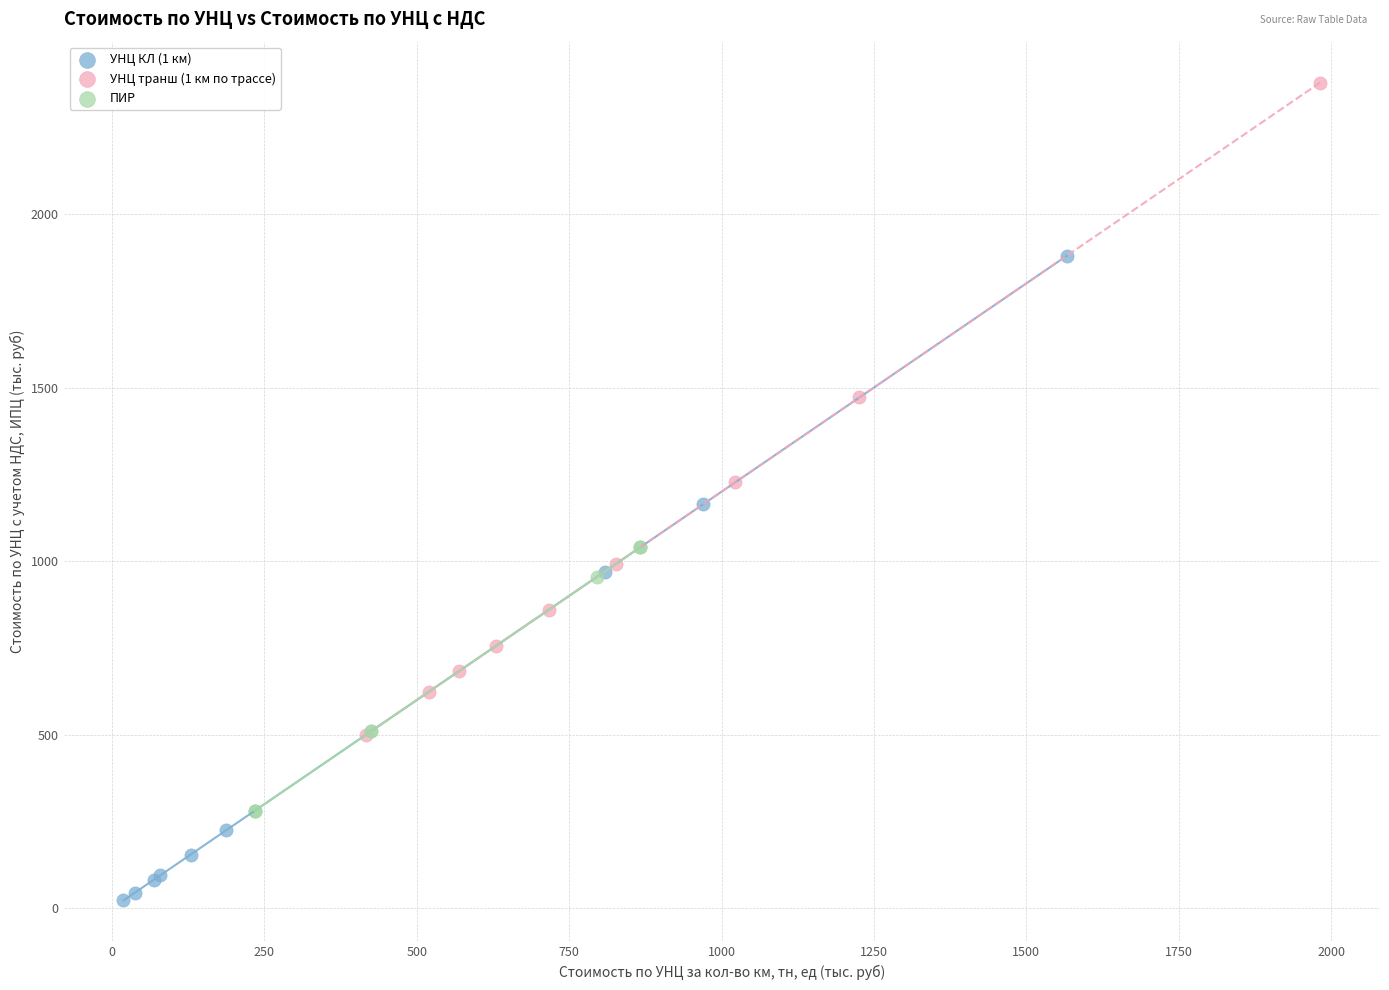

Which series contains the lowest Y value?

УНЦ КЛ (1 км)